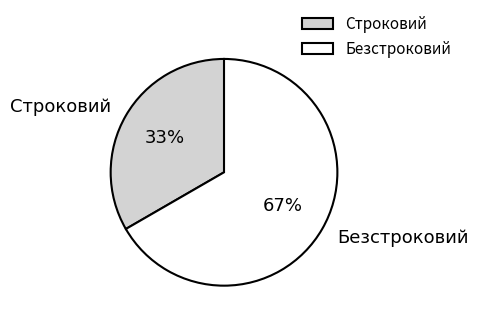

To the nearest percent, what portion does Безстроковий represent?

67%